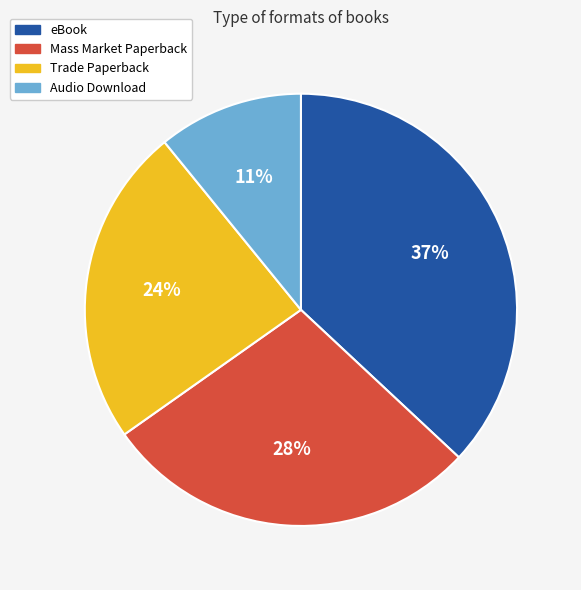

Approximately how many times larger is the value at eBook compared to Trade Paperback?

1.5